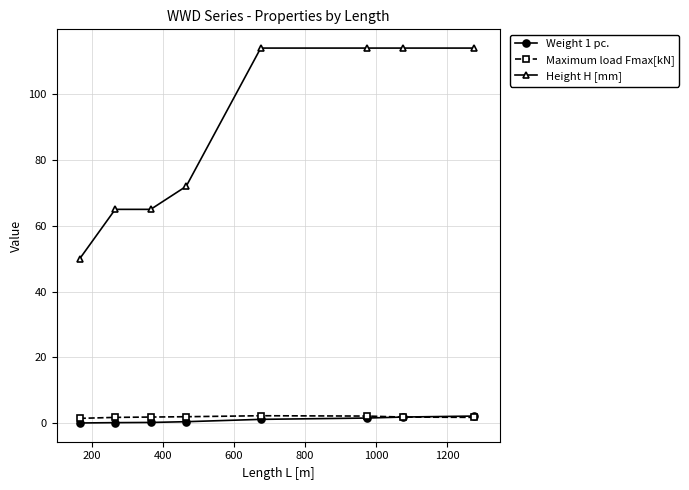

What is the difference between the maximum and minimum values in the Height H [mm] series?

64.0